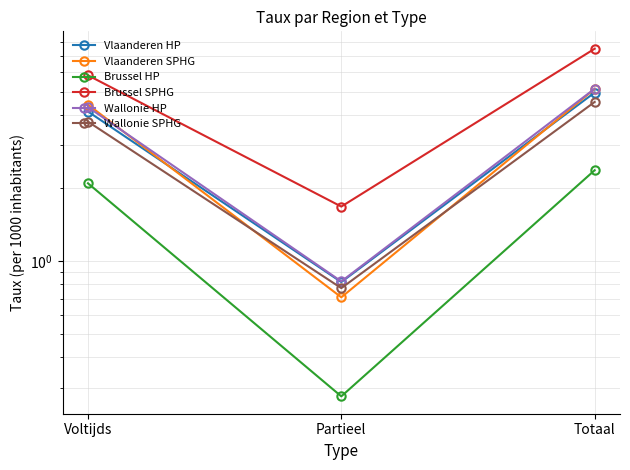

What is the sum of all Vlaanderen HP values?

9.9